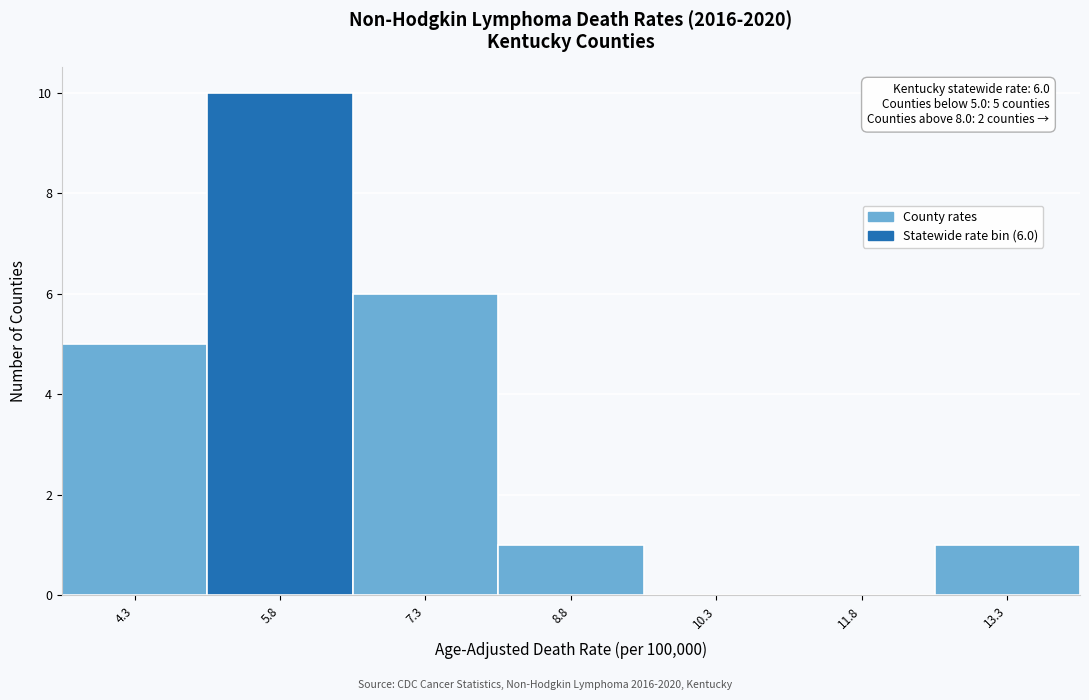

Which range on the x-axis has the tallest bar?

5.05 to 6.55